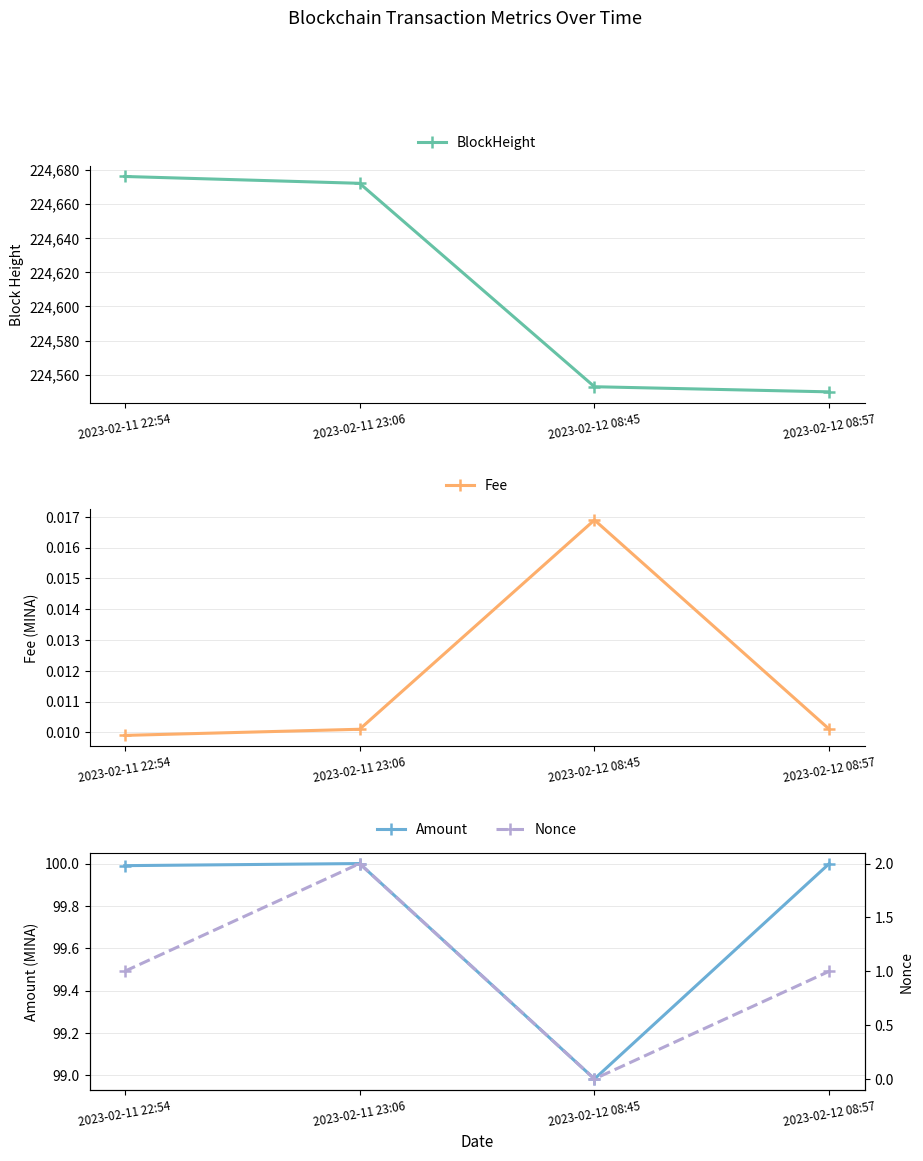

True or false: BlockHeight has more than 1 points higher than both neighbors.

False